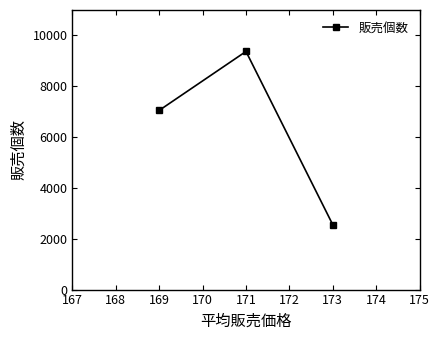

Approximately how many times larger is the value at 171 compared to 169?

1.3